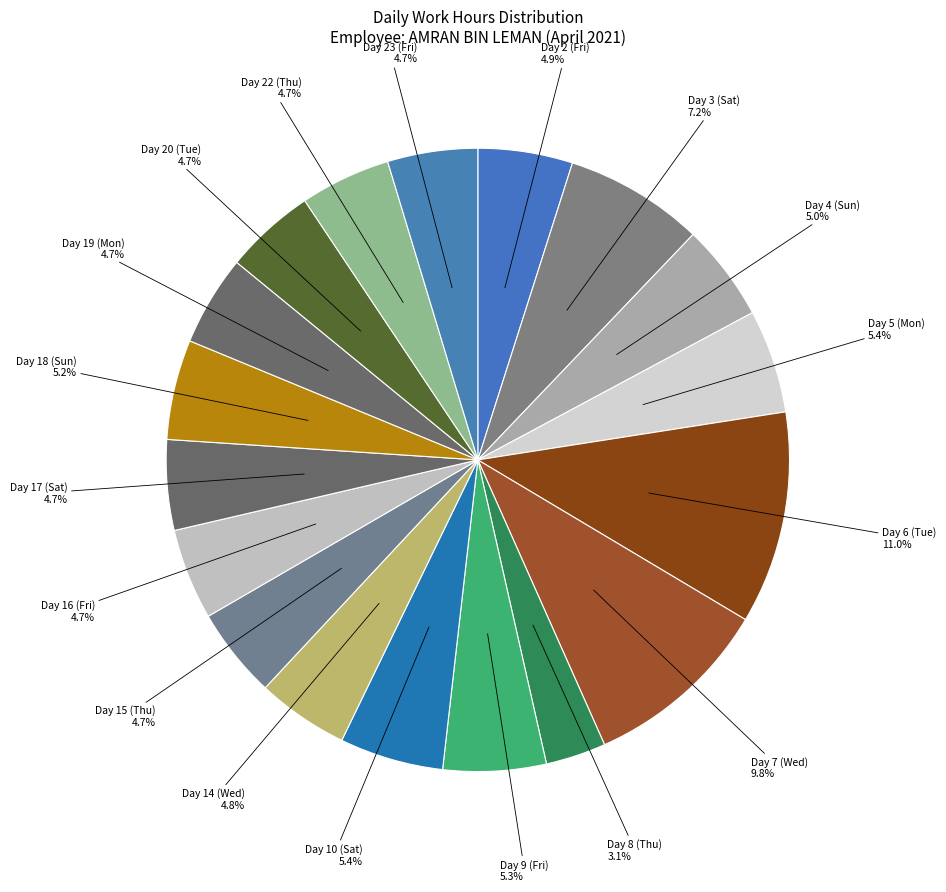

What is the ratio of the value at Day 20 (Tue) to the value at Day 17 (Sat)?

1.0